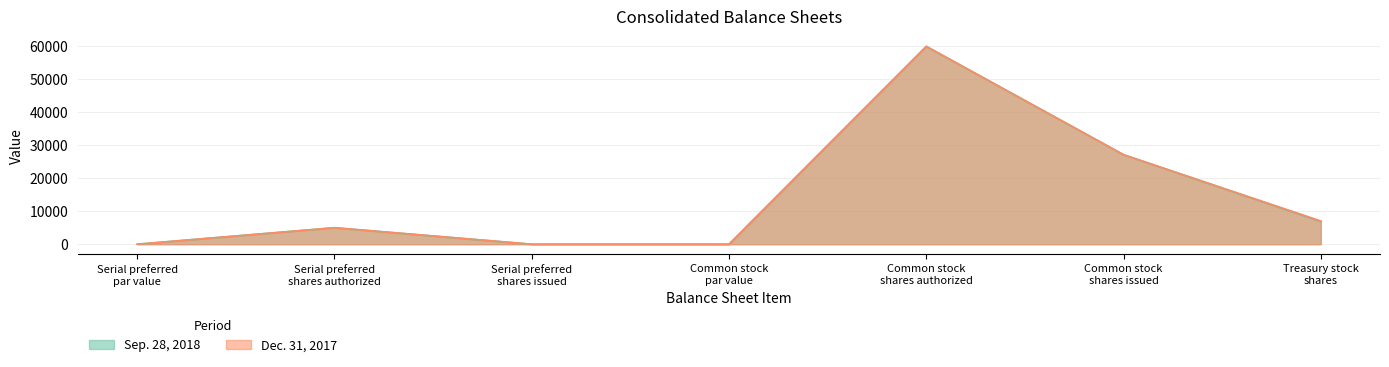

Is the value of Dec. 31, 2017 at Serial preferred
par value greater than the value of Sep. 28, 2018 at Treasury stock
shares?

No